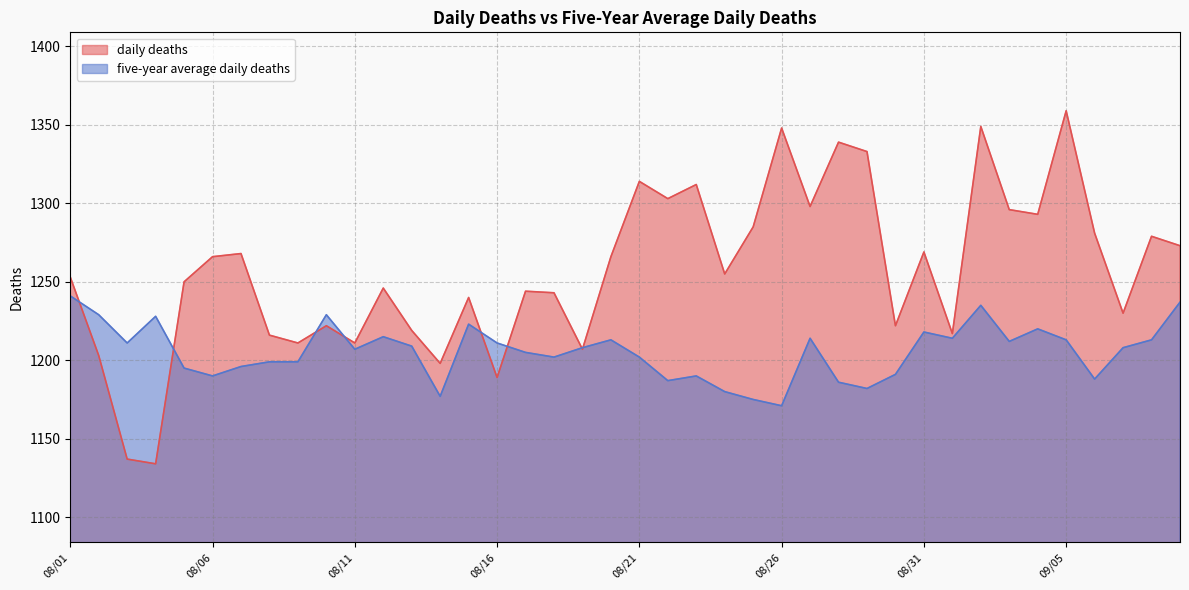

What is the difference between the maximum and minimum values in the five-year average daily deaths series?

70